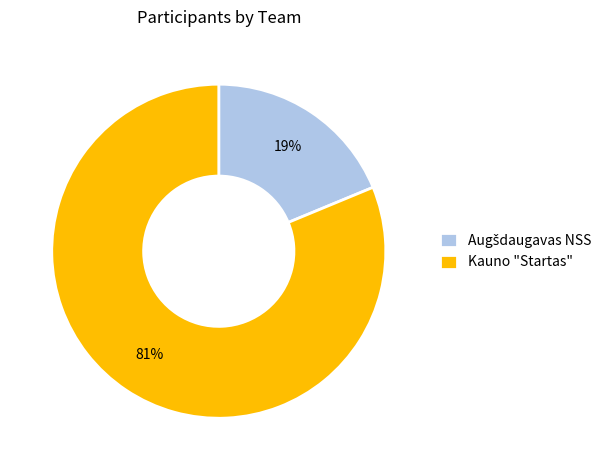

To the nearest percent, what portion does Kauno "Startas" represent?

81%